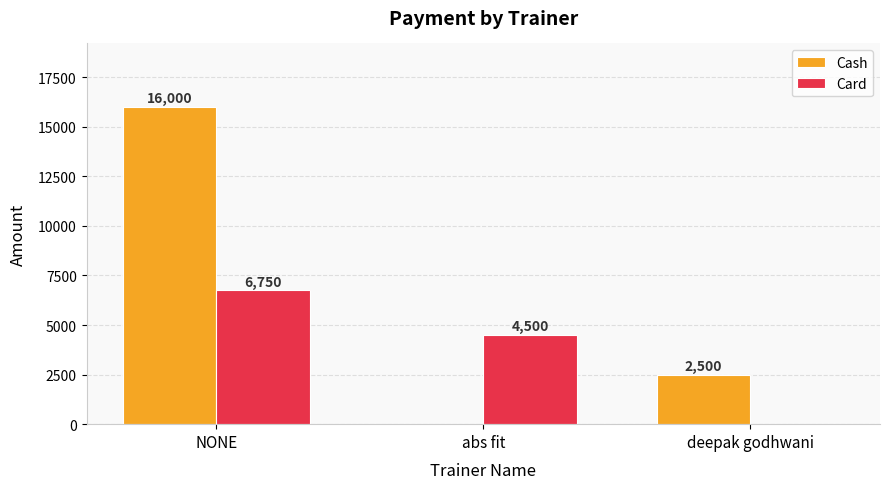

What is the total value across all series at deepak godhwani?

2500